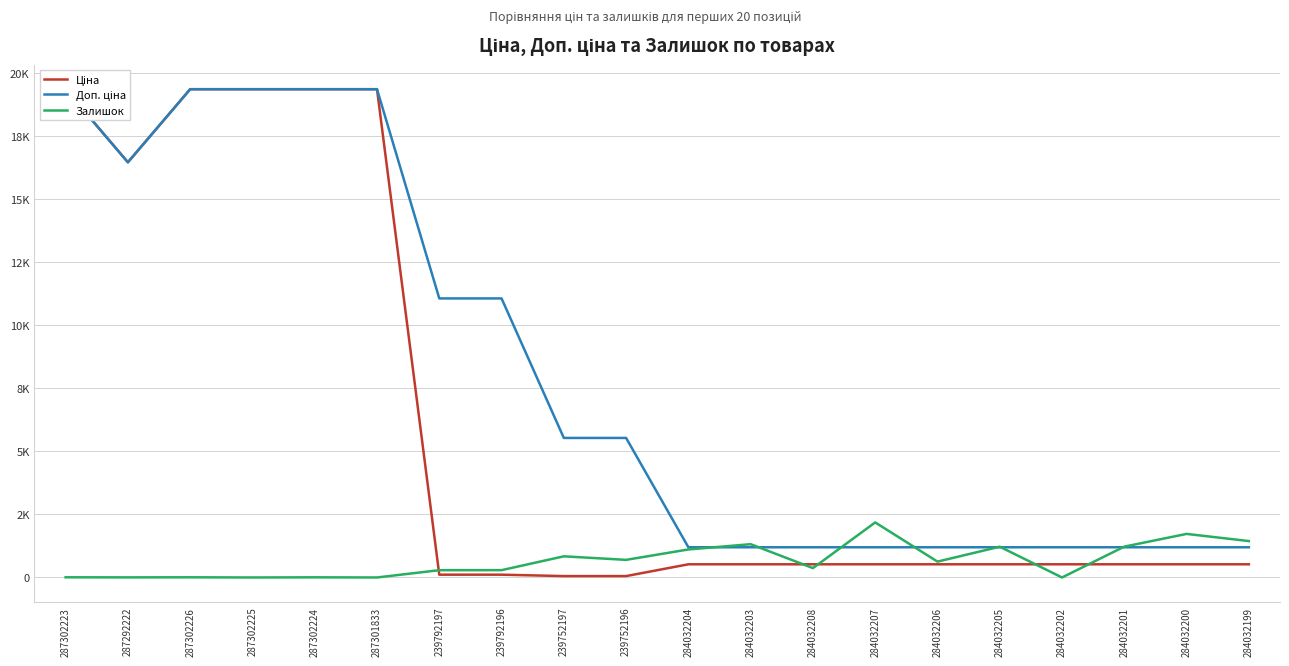

How many interior local peaks does the Залишок series have?

7